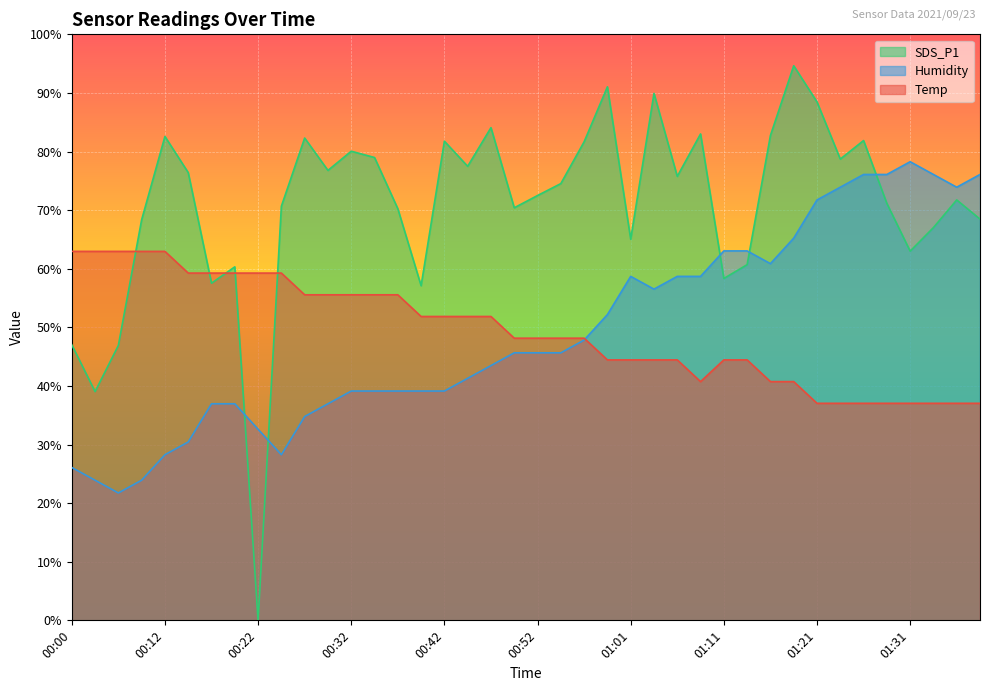

How many categories are shown in the chart?

40